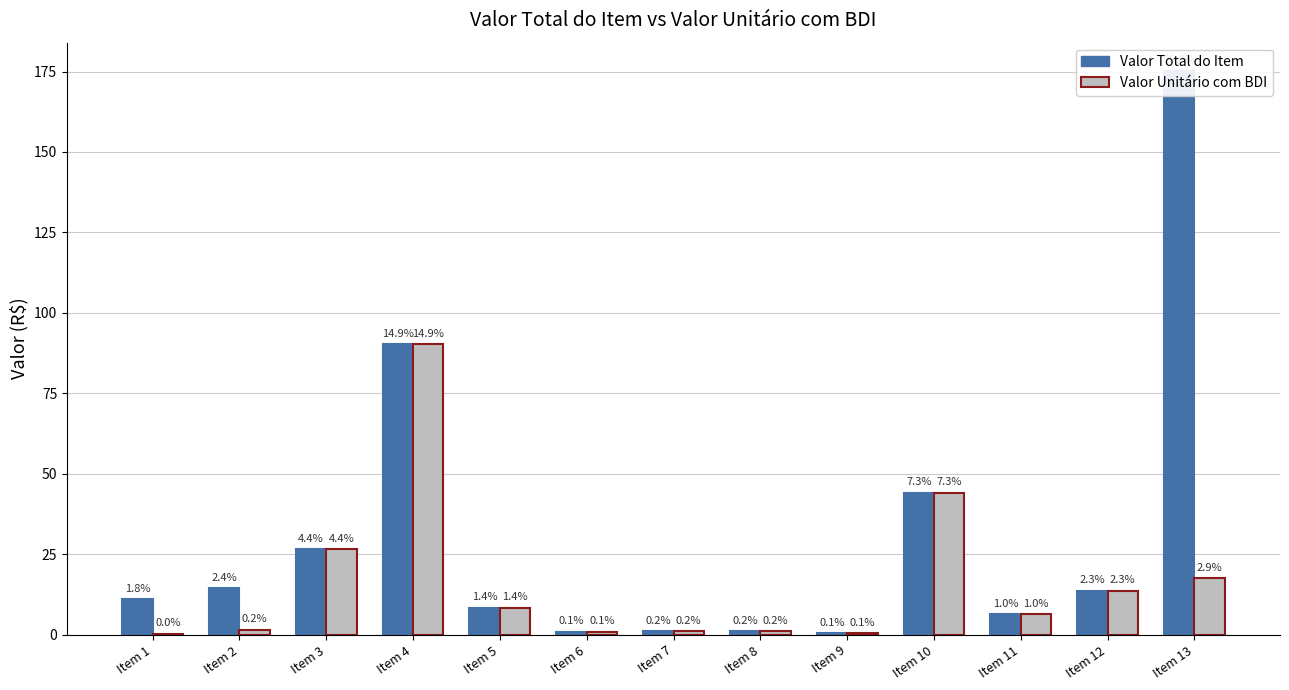

What is the smallest value displayed?

0.2